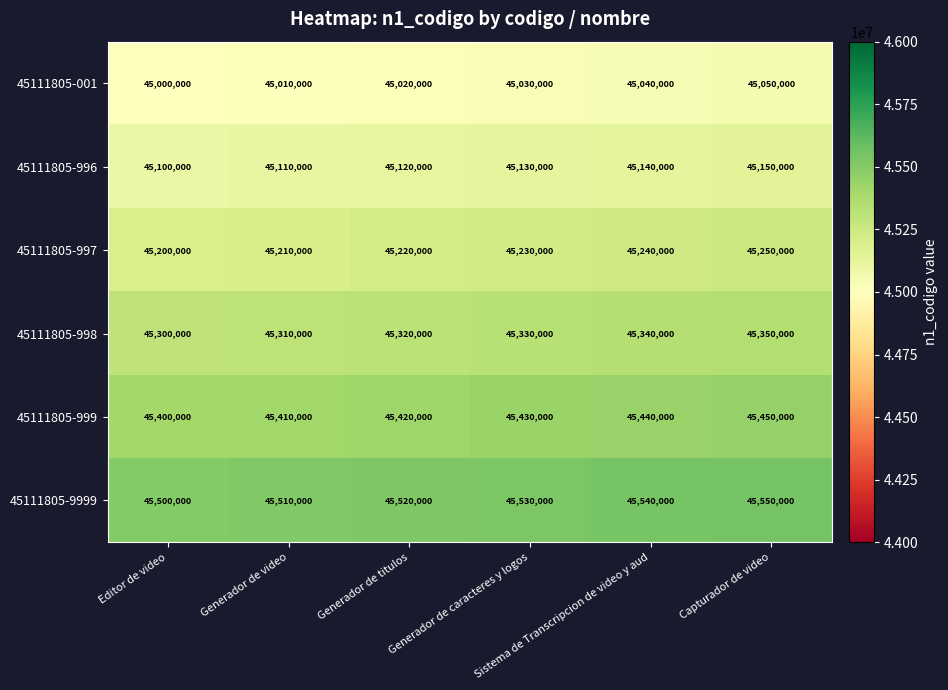

Count the 45111805-998 values in the range 45310000 to 45340000.

4